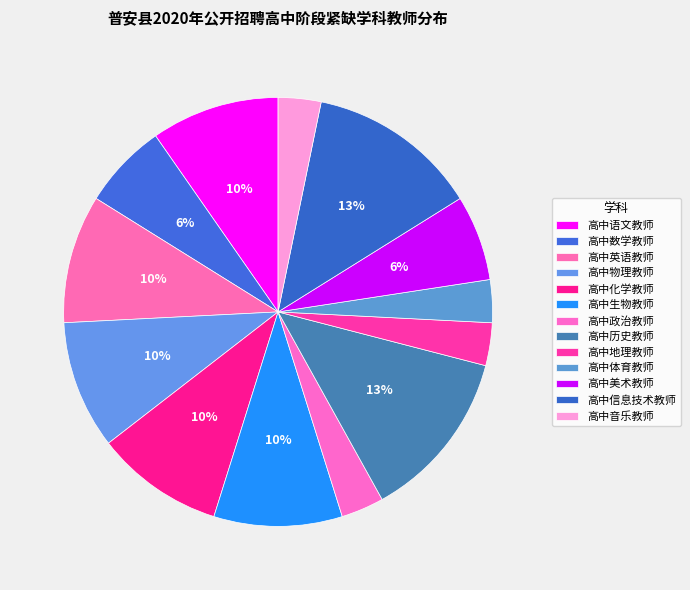

Count the number of slices in the pie.

13